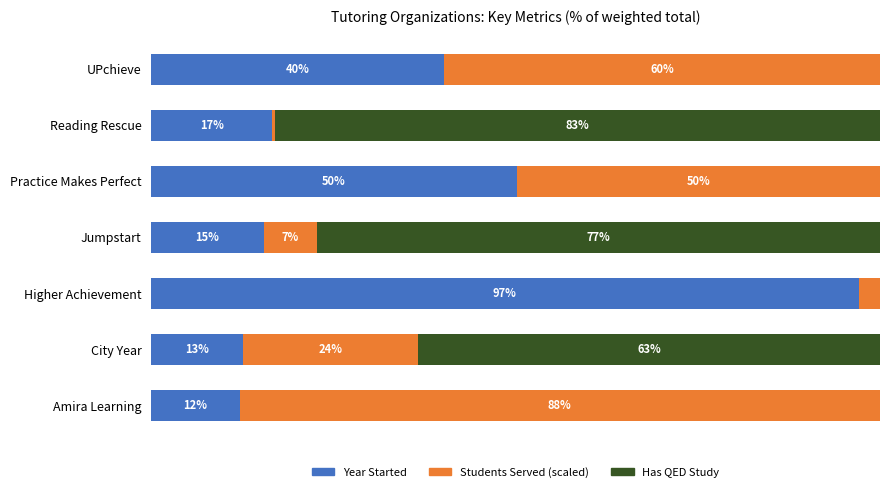

At which label does Year Started reach its peak?

Higher Achievement